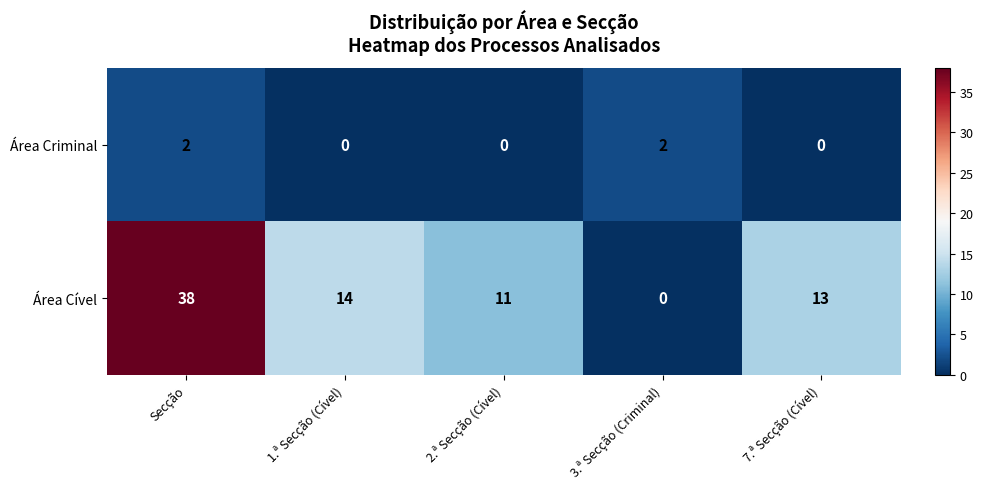

What is the difference between the highest and lowest values at Secção?

36